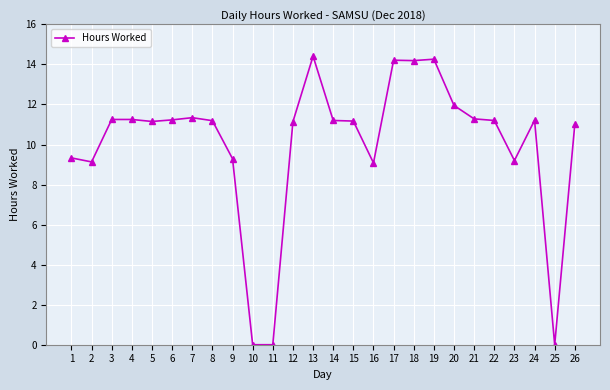

What is the value of the 26th point from the left?

11.0